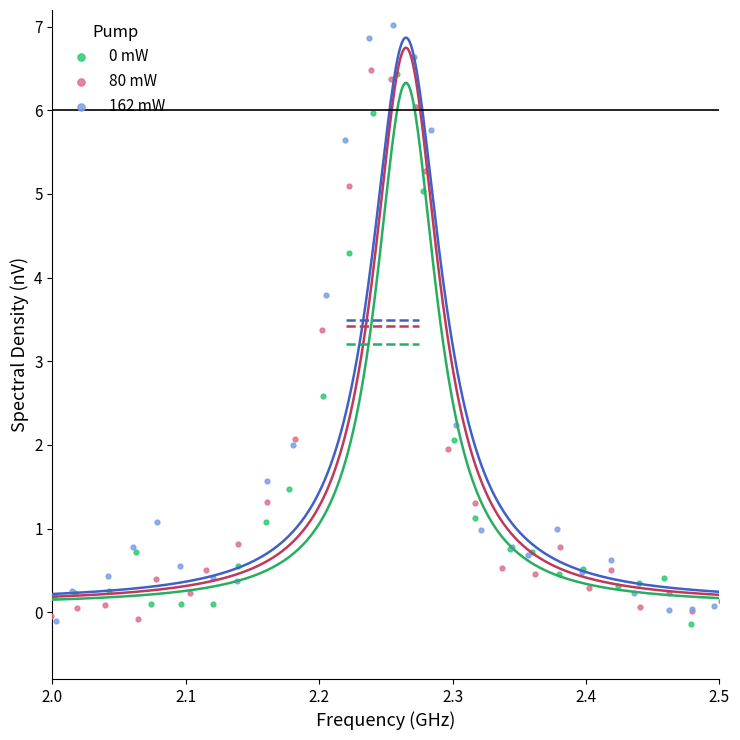

Which series has the widest spread of Y values?

162 mW